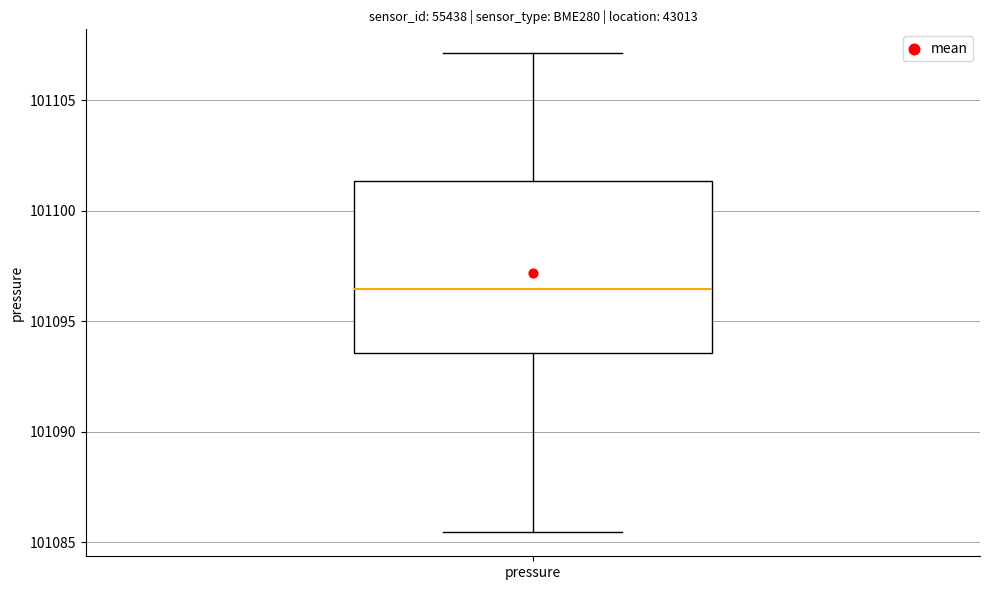

Where does the lower whisker of the box for pressure end on the y-axis? The values are not printed on the chart, so give them approximately, as read against the axis.

101085.5